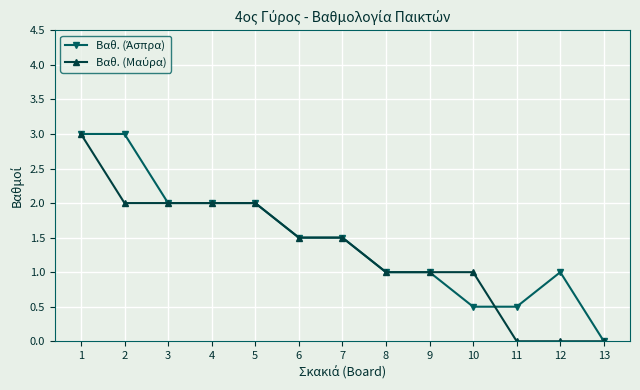

How many categories are shown in the chart?

13